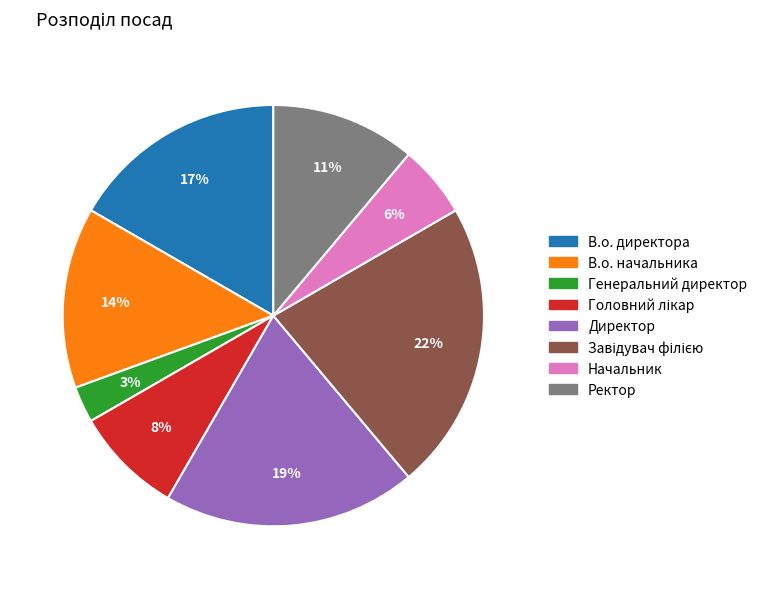

Is there any slice that represents more than half of the pie?

No